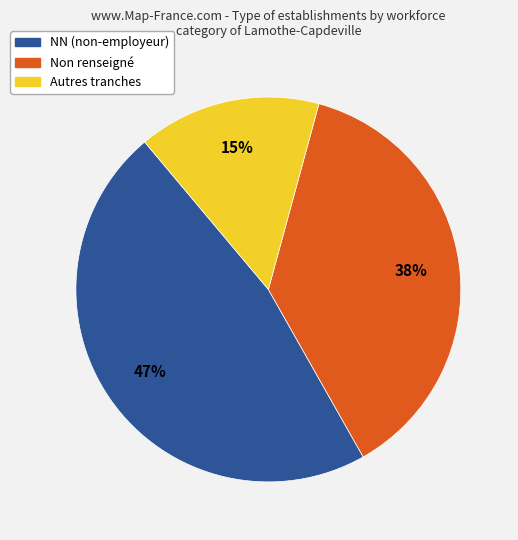

Does any single category account for the majority?

No